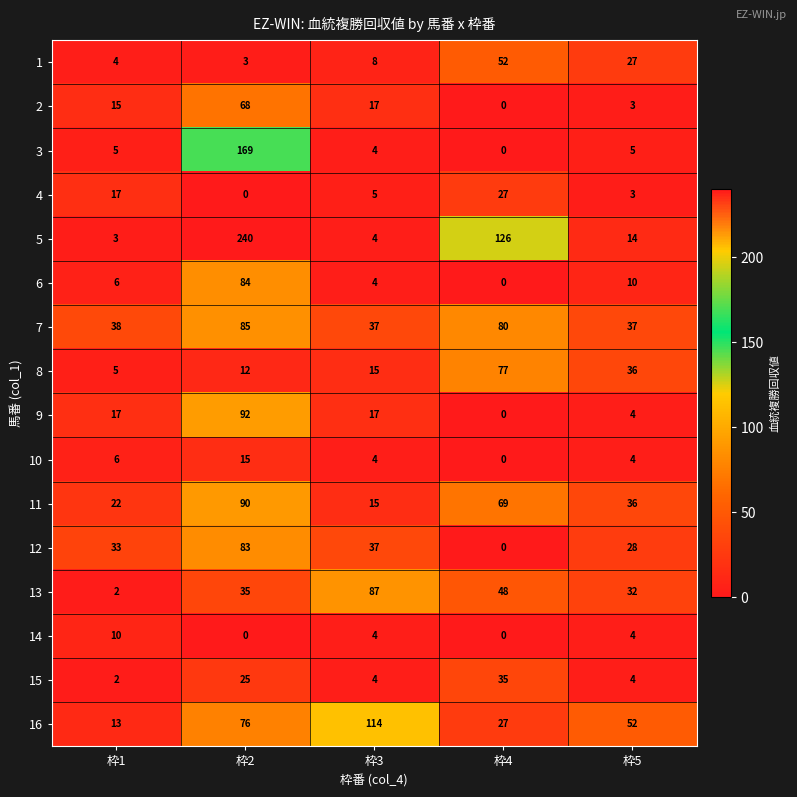

At which category is the sum across all series the highest?

枠2